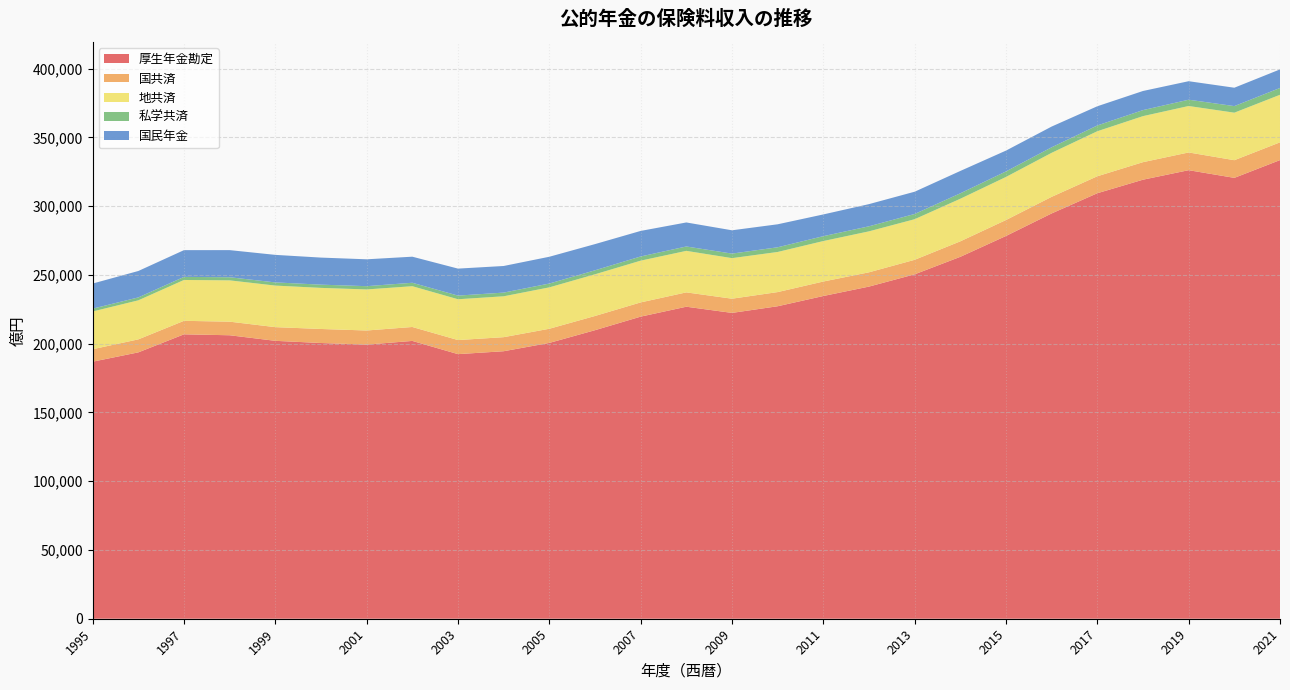

Reading left to right, extract all data points from this chart.

厚生年金勘定: 186933	193706	206832	206151	202099	200512	199360	202034	192425	194537	200584	209835	219691	226905	222409	227252	234699	241549	250472	263196	278362	294754	309442	319287	326197	320612	333535
国共済: 9066	9454	9816	9881	9957	10206	10252	10130	10231	10218	10290	10333	10350	10432	10327	10298	10535	10384	10552	11263	11595	12070	12340	12744	12901	12849	12918
地共済: 27437	28391	29712	30035	30218	29882	29857	29656	29677	29735	30099	30312	30358	30188	29499	29167	29429	29787	29524	30961	31321	32003	32735	33476	33771	34553	34575
私学共済: 2066	2127	2238	2281	2315	2351	2384	2508	2658	2680	2789	2918	3049	3190	3299	3419	3549	3675	3813	3966	4026	4031	4207	4384	4578	4788	4967
国民年金: 18251	19209	19453	19716	20025	19678	19538	18958	19627	19354	19480	19038	18582	17470	16950	16717	15807	16124	16178	16255	15139	15069	13964	13904	13458	13365	13496